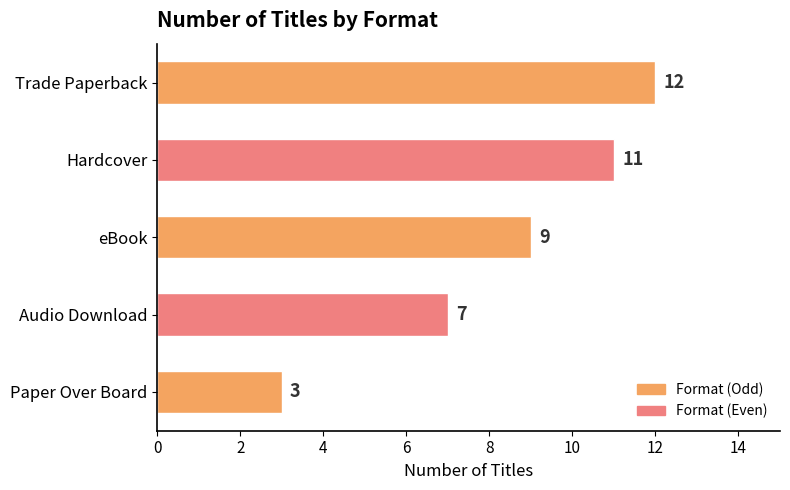

Rank the categories by value from highest to lowest.

Trade Paperback, Hardcover, eBook, Audio Download, Paper Over Board